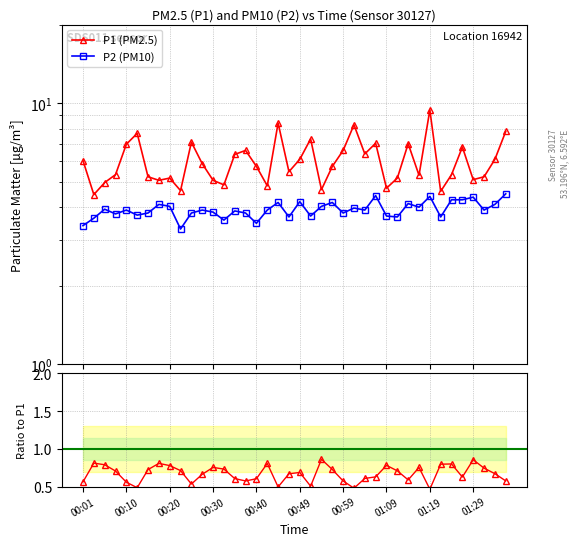

Reading left to right, what are all the values shown in this chart?

P1: 00:01=6.0	00:03=4.5	00:05=5.0	00:08=5.3	00:10=7.0	00:13=7.7	00:15=5.2	00:18=5.1	00:20=5.2	00:22=4.6	00:25=7.1	00:27=5.9	00:30=5.1	00:32=4.9	00:35=6.4	00:37=6.6	00:40=5.7	00:42=4.8	00:45=8.4	00:47=5.5	00:49=6.1	00:52=7.3	00:54=4.7	00:57=5.7	00:59=6.6	01:02=8.3	01:04=6.4	01:07=7.0	01:09=4.7	01:12=5.2	01:14=7.0	01:16=5.3	01:19=9.4	01:21=4.6	01:24=5.3	01:26=6.8	01:29=5.1	01:34=5.2	01:36=6.1	01:39=7.8
P2: 00:01=3.4	00:03=3.6	00:05=3.9	00:08=3.8	00:10=3.9	00:13=3.7	00:15=3.8	00:18=4.1	00:20=4.0	00:22=3.3	00:25=3.8	00:27=3.9	00:30=3.8	00:32=3.6	00:35=3.9	00:37=3.8	00:40=3.5	00:42=3.9	00:45=4.2	00:47=3.7	00:49=4.2	00:52=3.7	00:54=4.0	00:57=4.2	00:59=3.8	01:02=4.0	01:04=3.9	01:07=4.4	01:09=3.7	01:12=3.7	01:14=4.1	01:16=4.0	01:19=4.4	01:21=3.7	01:24=4.3	01:26=4.3	01:29=4.4	01:34=3.9	01:36=4.1	01:39=4.5